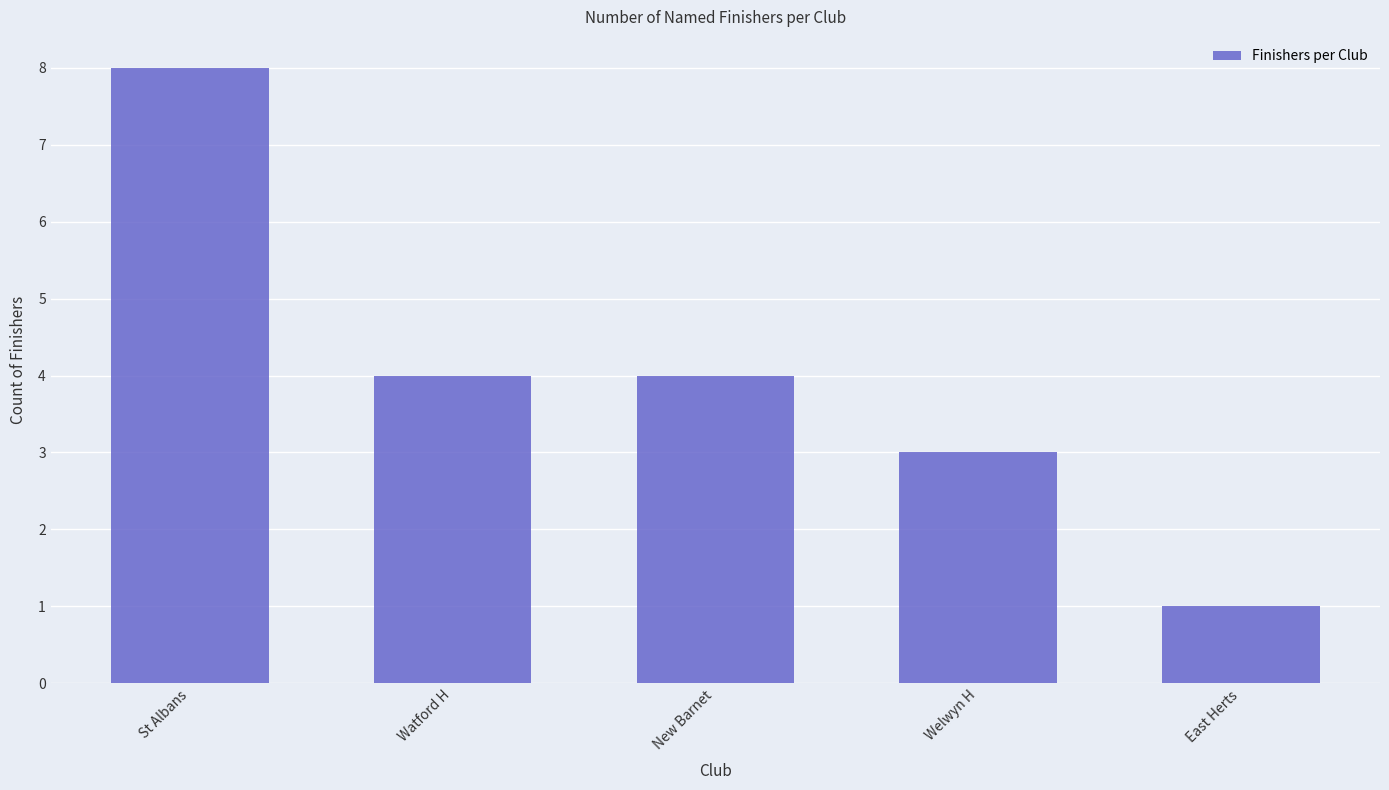

Is it true that the value at Welwyn H is 5?

False